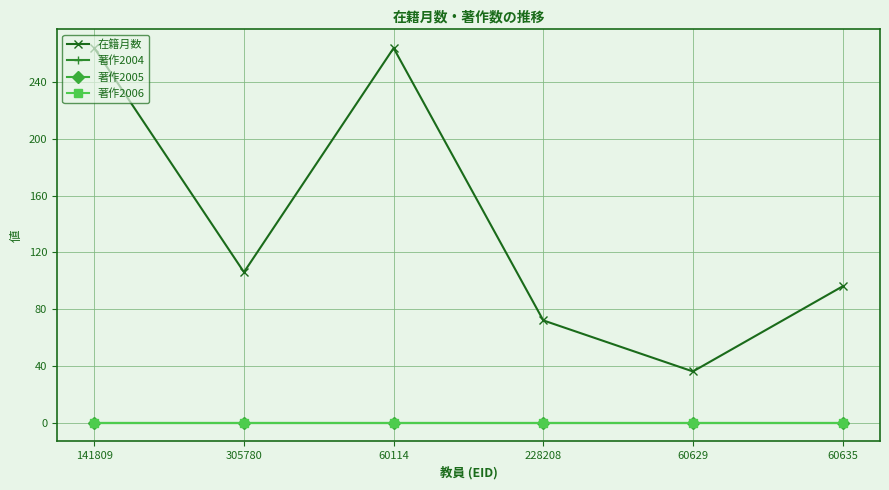

What is the total value across all series at 228208?

72